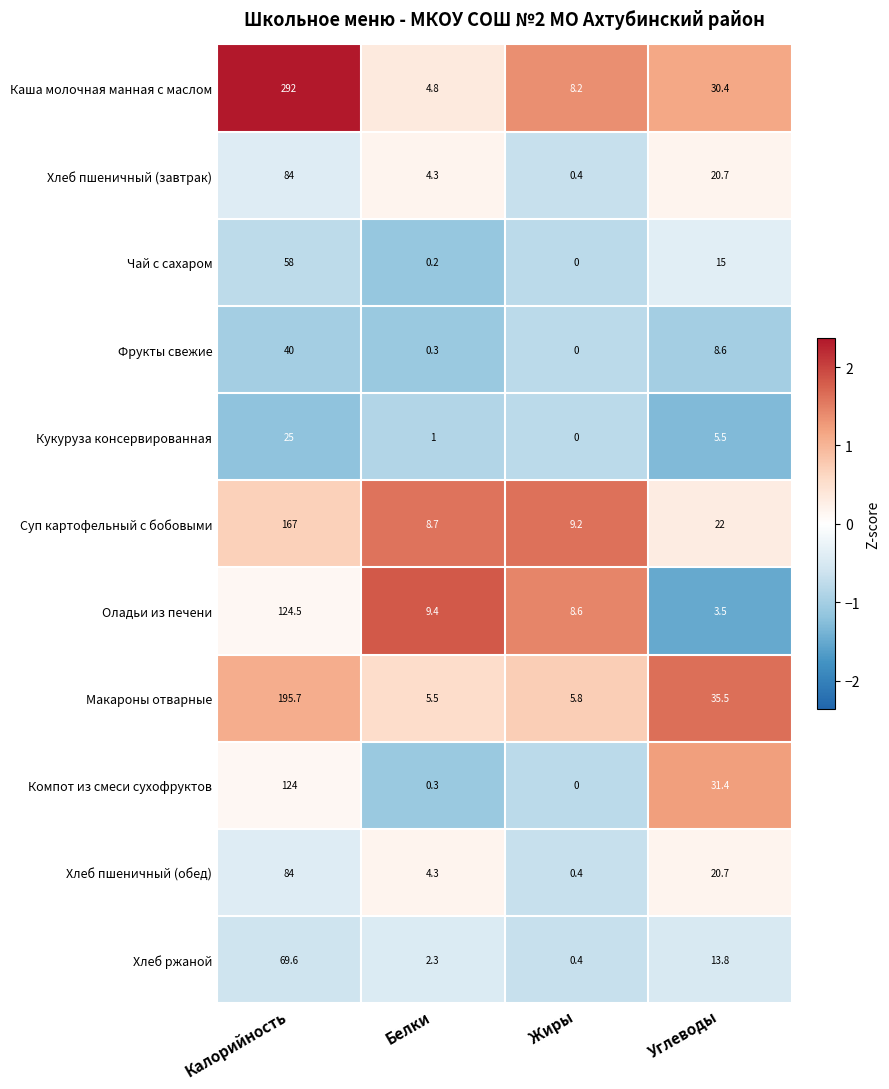

What is the approximate value of Хлеб пшеничный (обед) at Калорийность?

84.0